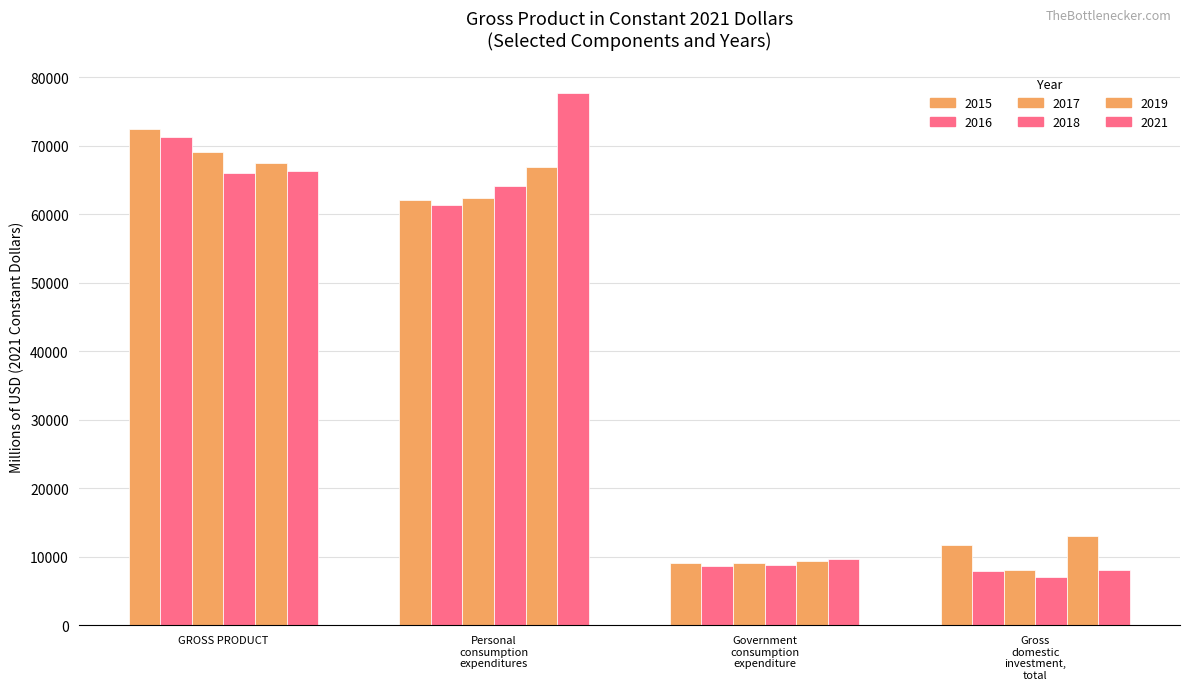

What is the average value of the 2016 series?

37347.1